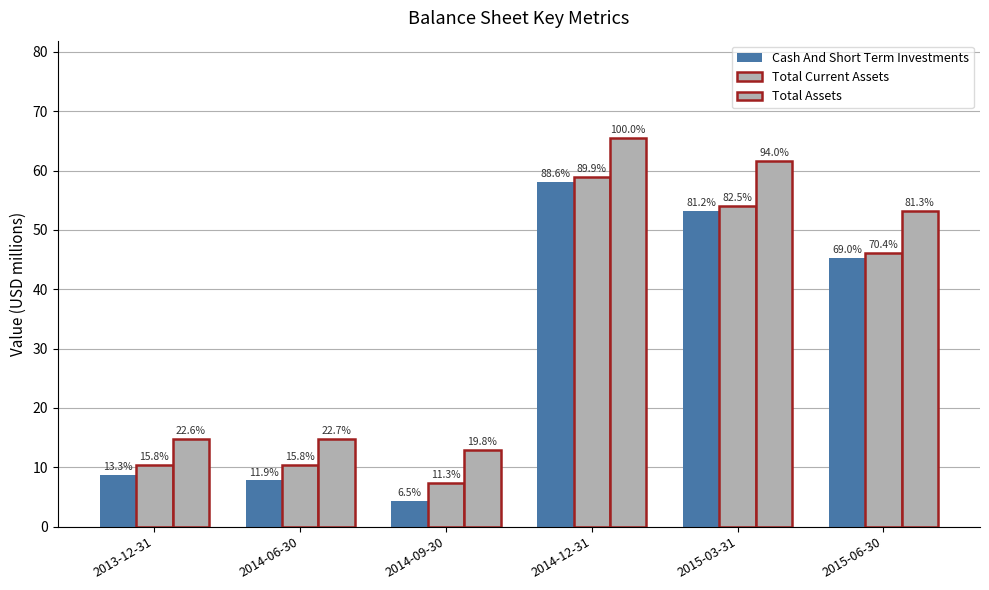

Reading left to right, list all the values displayed in this chart.

Cash And Short Term Investments: 8.7	7.8	4.3	58.1	53.2	45.2
Total Current Assets: 10.3	10.4	7.4	58.9	54.0	46.1
Total Assets: 14.8	14.8	13.0	65.5	61.6	53.2